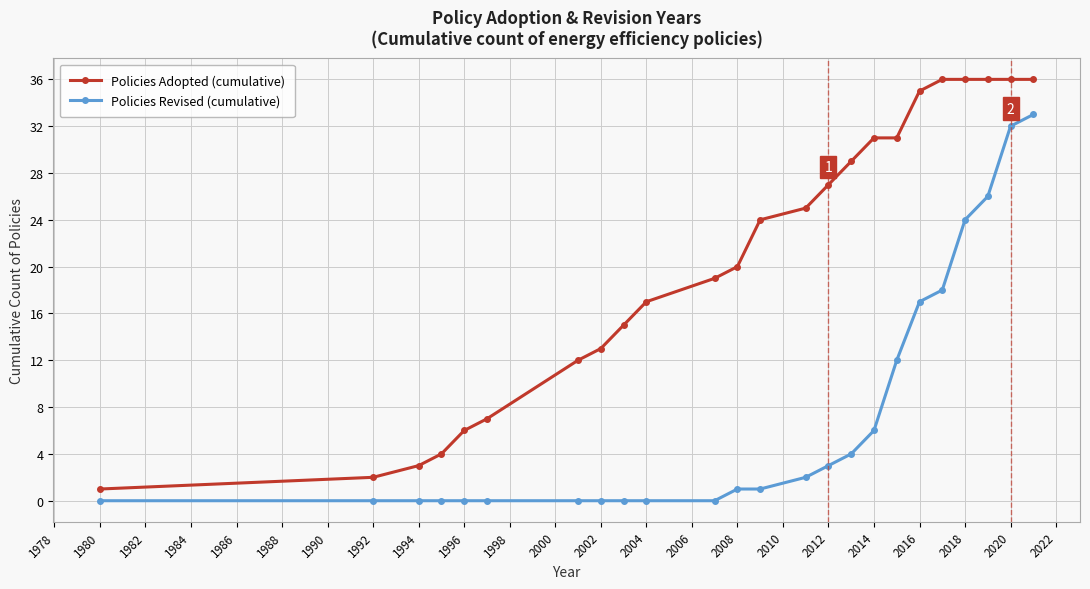

What is the average value of the Policies Adopted (cumulative) series?

21